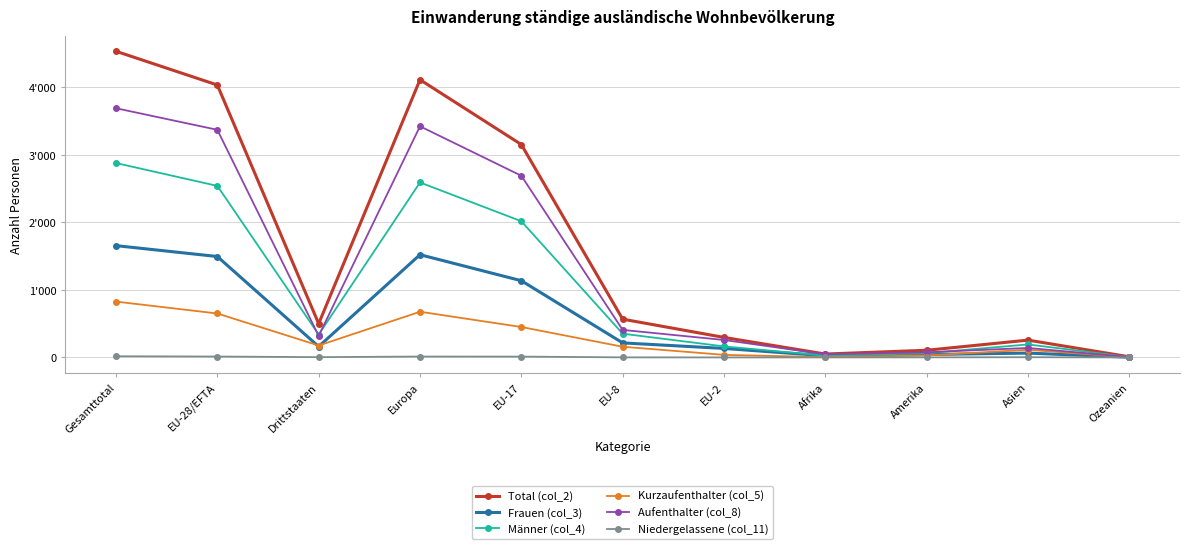

What is the maximum value for Aufenthalter (col_8)?

3687